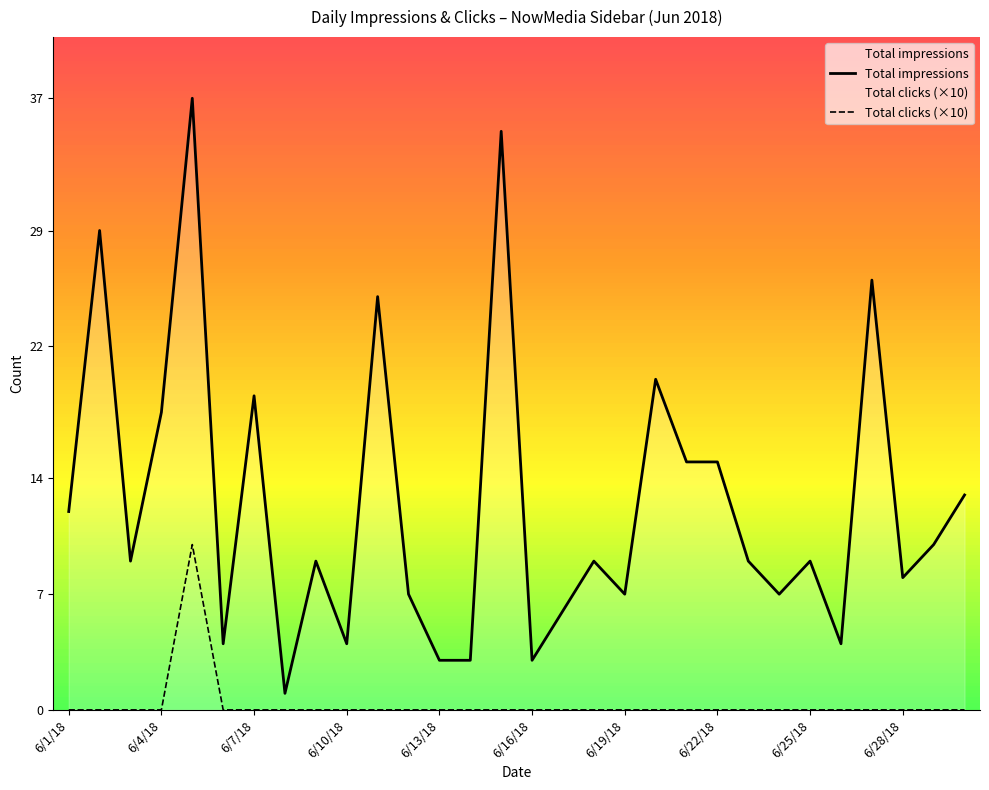

The Total clicks (×10) series shows 0 at 10. True or false?

True